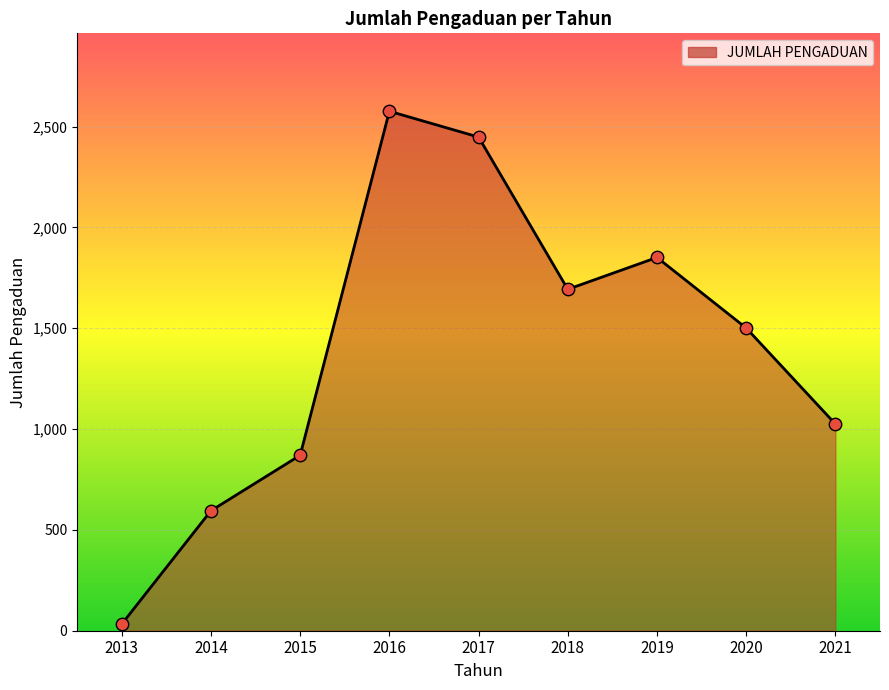

Which has a higher value, 2016 or 2017?

2016